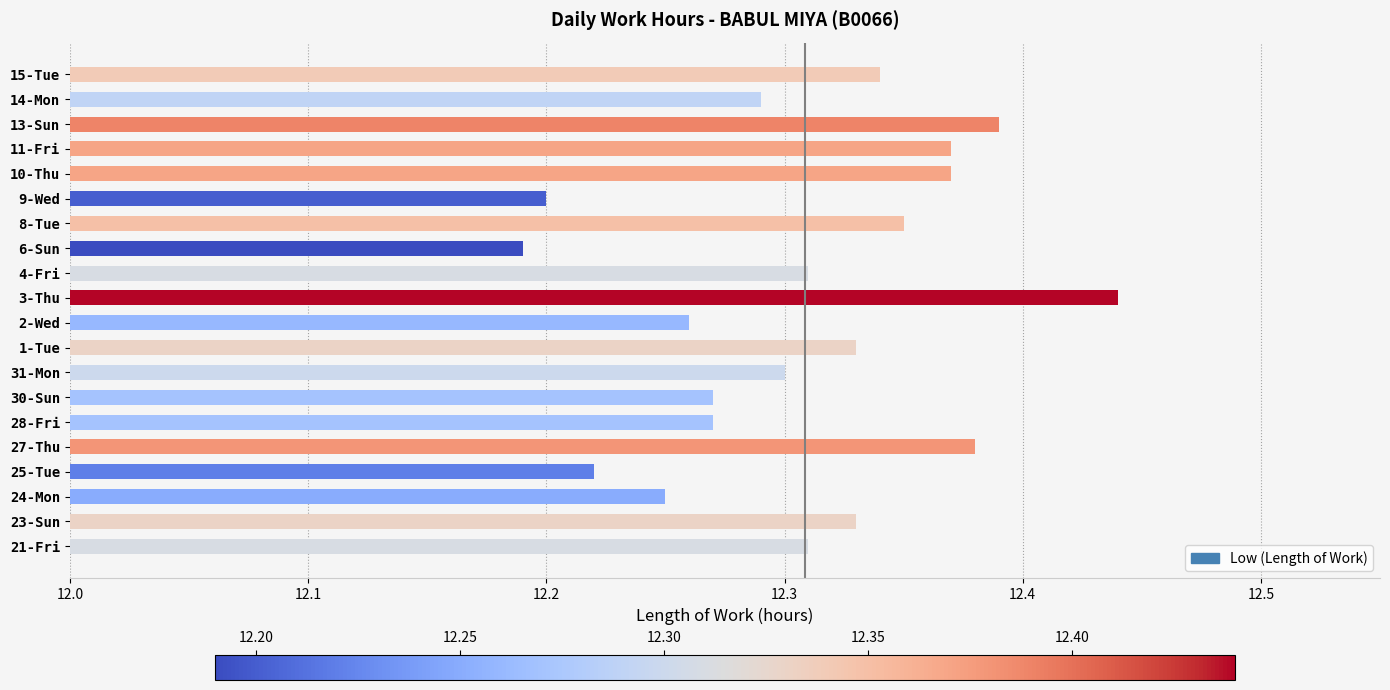

What is the difference between the maximum and second lowest values?

0.2